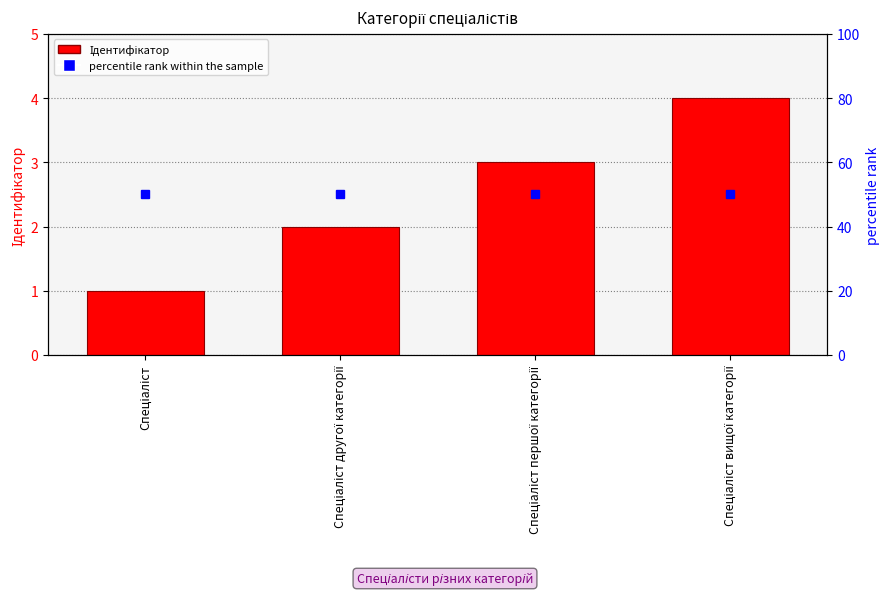

What is the difference between the maximum and minimum values?

3